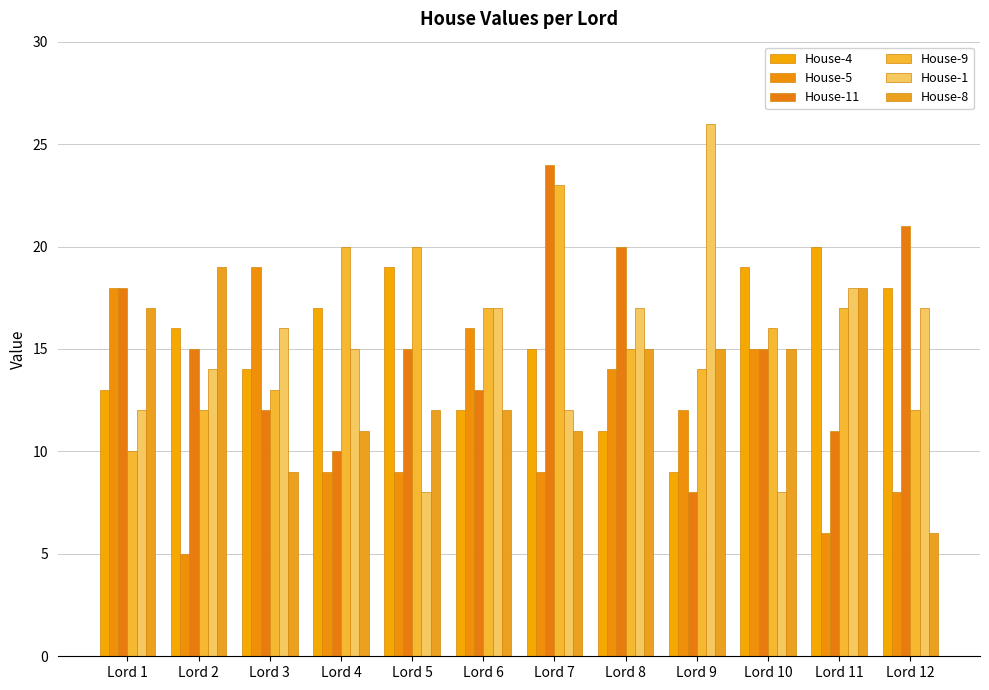

Which category has the highest value in the House-1 series?

Lord 9